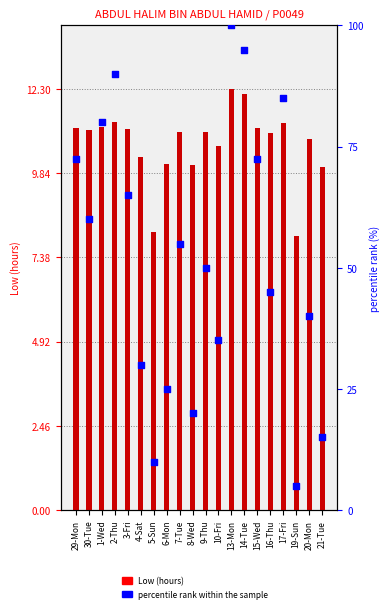

Is the value of percentile rank within the sample at 3-Fri greater than the value of Low (hours) at 8-Wed?

Yes